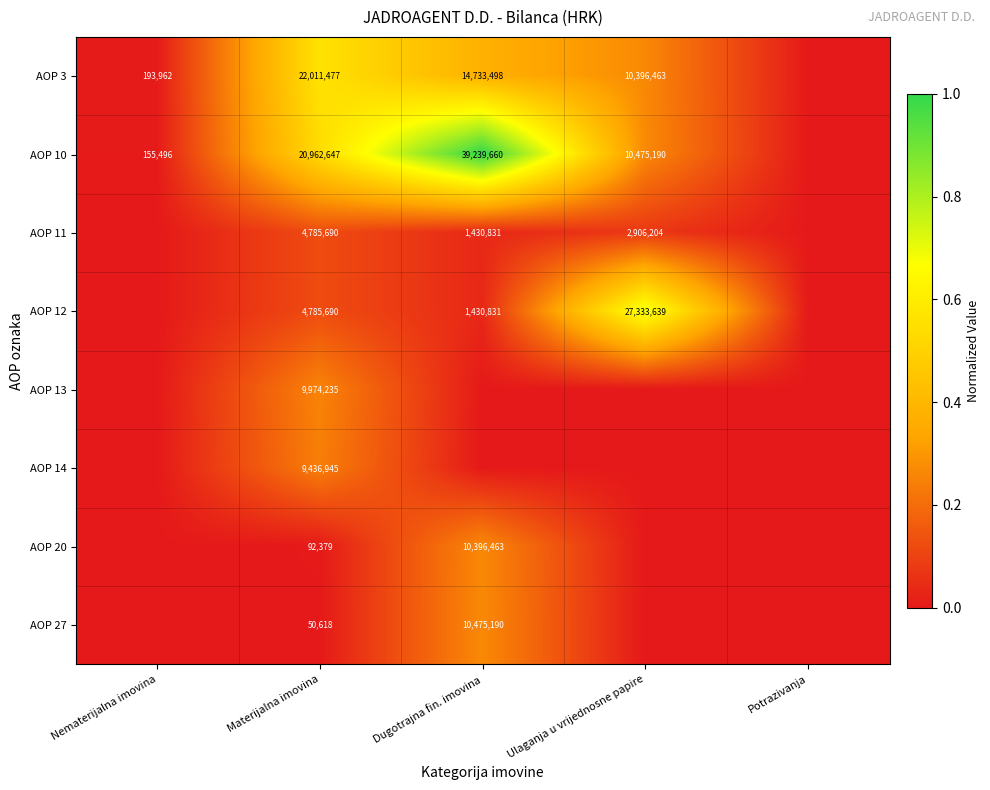

The AOP 10 series shows 5540066 at Materijalna imovina. True or false?

False